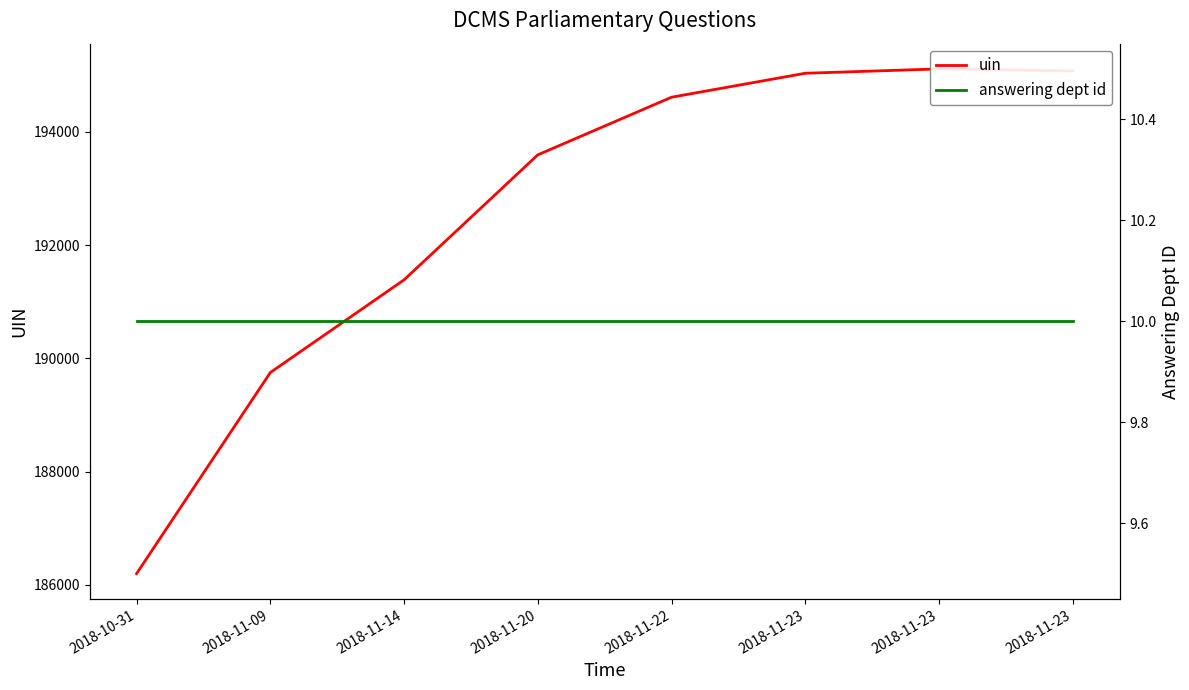

List the series in order of their overall mean, highest first.

uin, answering dept id